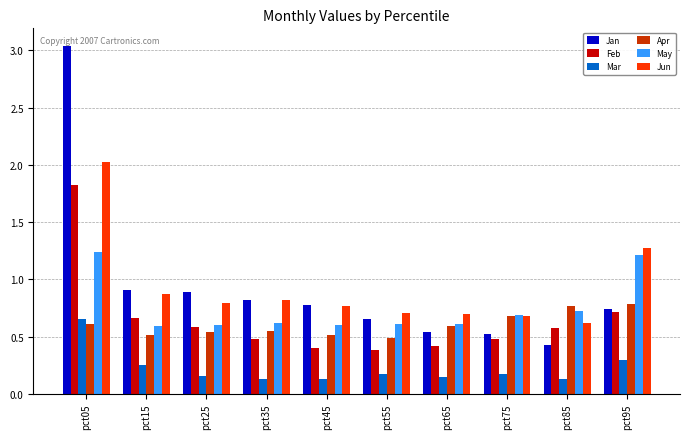

How many bars are there in each group?

6